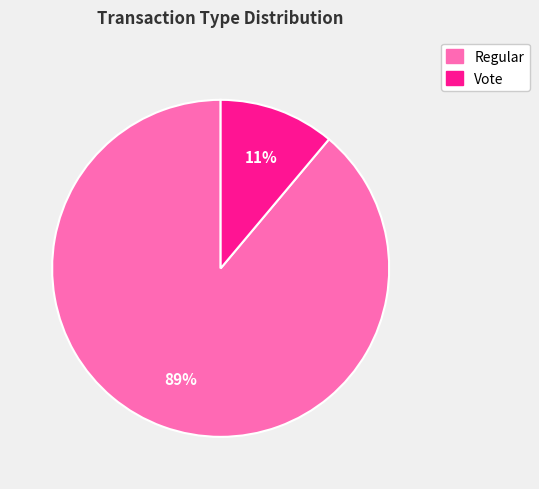

How many segments does this pie chart have?

2